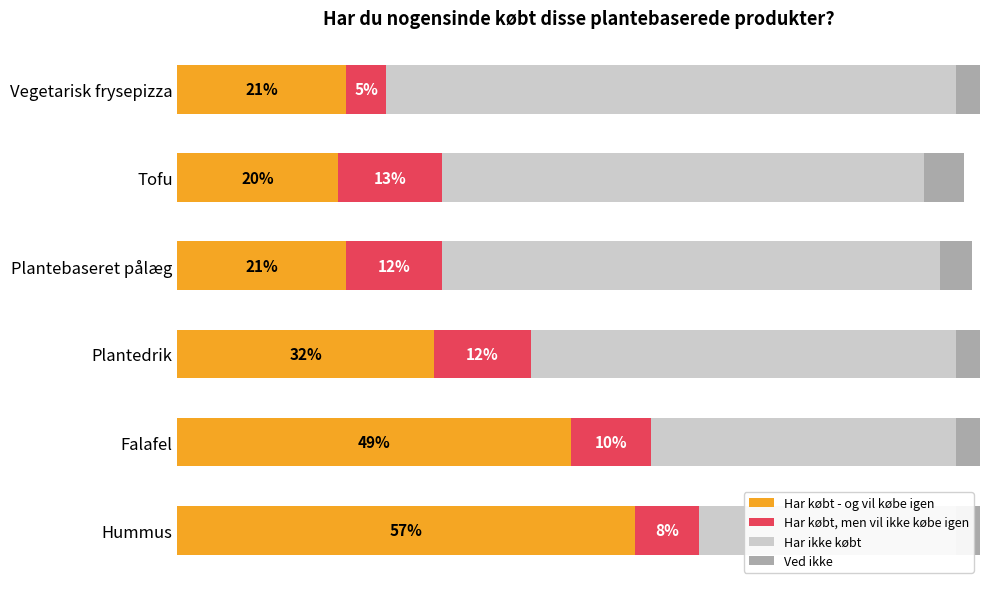

What is the minimum value for Har købt - og vil købe igen?

20